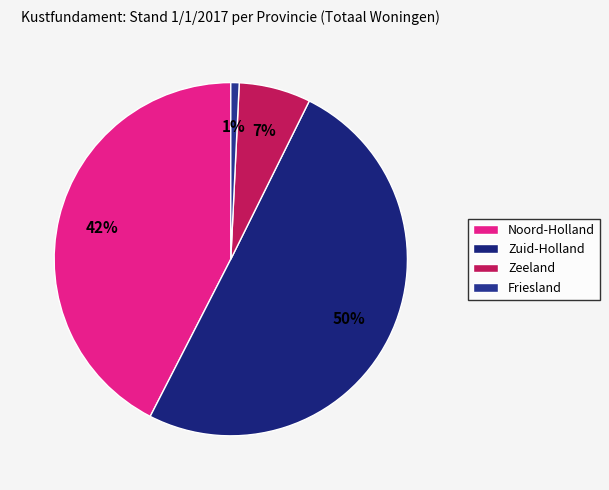

Count the number of slices in the pie.

4